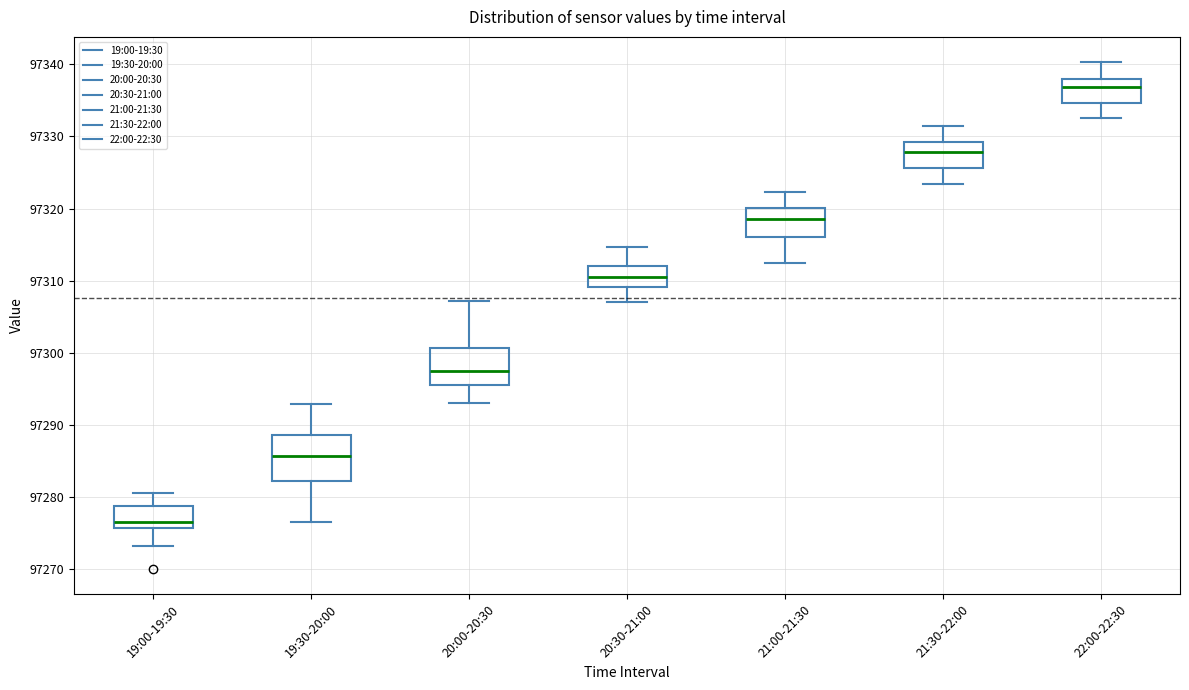

Reading left to right, transcribe this box plot: for each box, give where its median line is, the range the box spans, and where its two whiskers end, as read against the y-axis. The values are not printed on the chart, so give them approximately, as read against the axis.

19:00-19:30: median 97277, box 97276 to 97279, whiskers 97273 to 97281
19:30-20:00: median 97286, box 97282 to 97289, whiskers 97276 to 97293
20:00-20:30: median 97297, box 97296 to 97301, whiskers 97293 to 97307
20:30-21:00: median 97310, box 97309 to 97312, whiskers 97307 to 97315
21:00-21:30: median 97319, box 97316 to 97320, whiskers 97312 to 97322
21:30-22:00: median 97328, box 97326 to 97329, whiskers 97323 to 97331
22:00-22:30: median 97337, box 97335 to 97338, whiskers 97333 to 97340